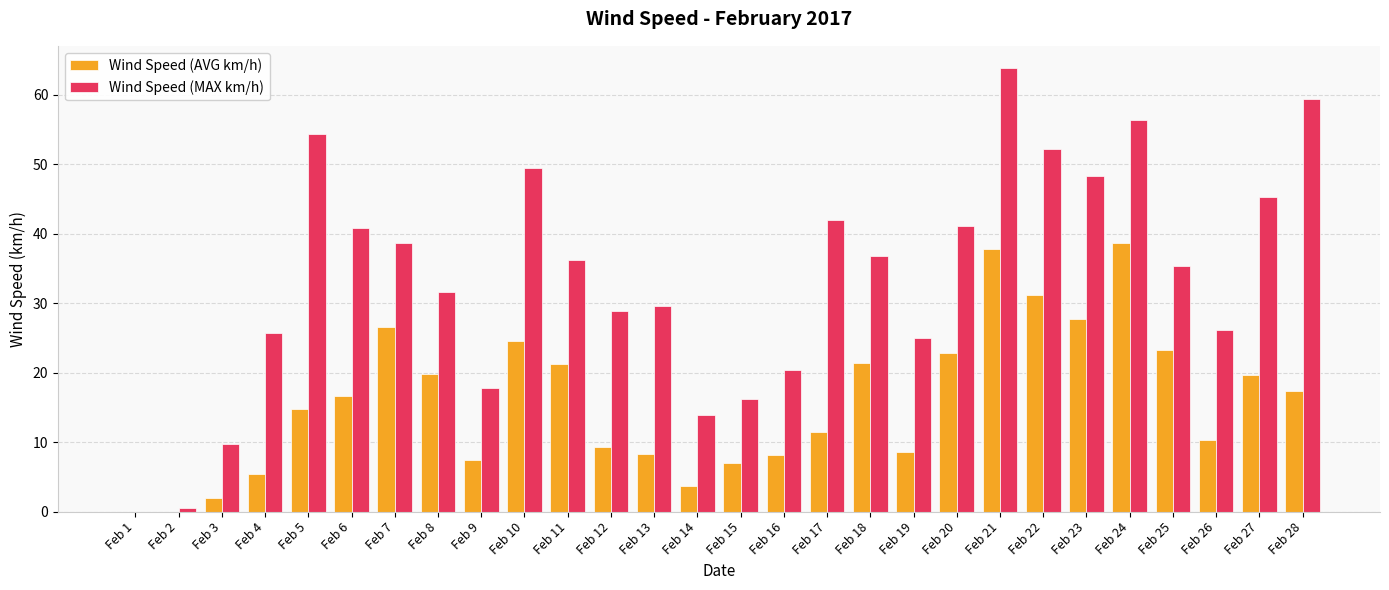

What is the average value of the Wind Speed (AVG km/h) series?

15.9